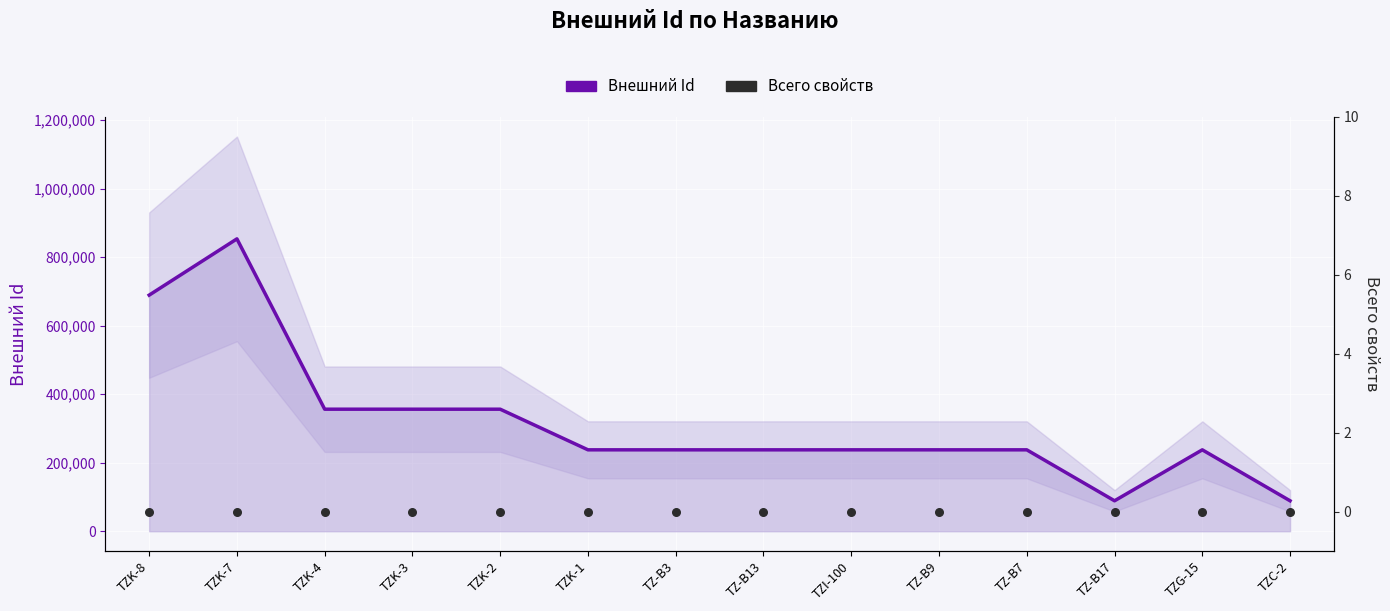

Which series has the largest Y range (max minus min)?

Внешний Id